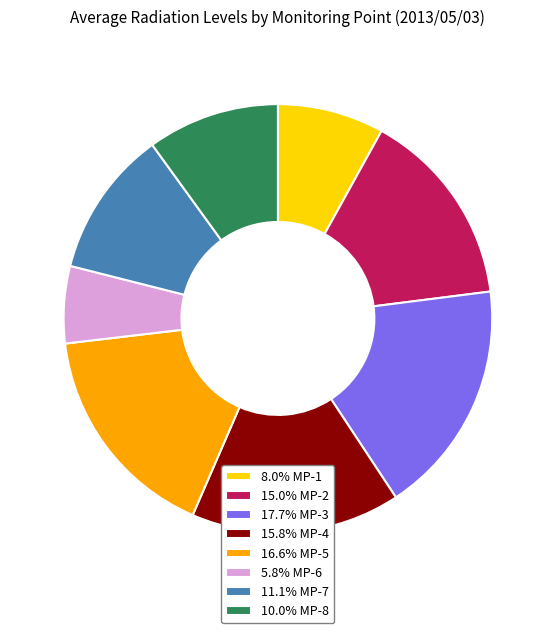

Do 5.8% MP-6 and 11.1% MP-7 together represent more than half of the pie?

No